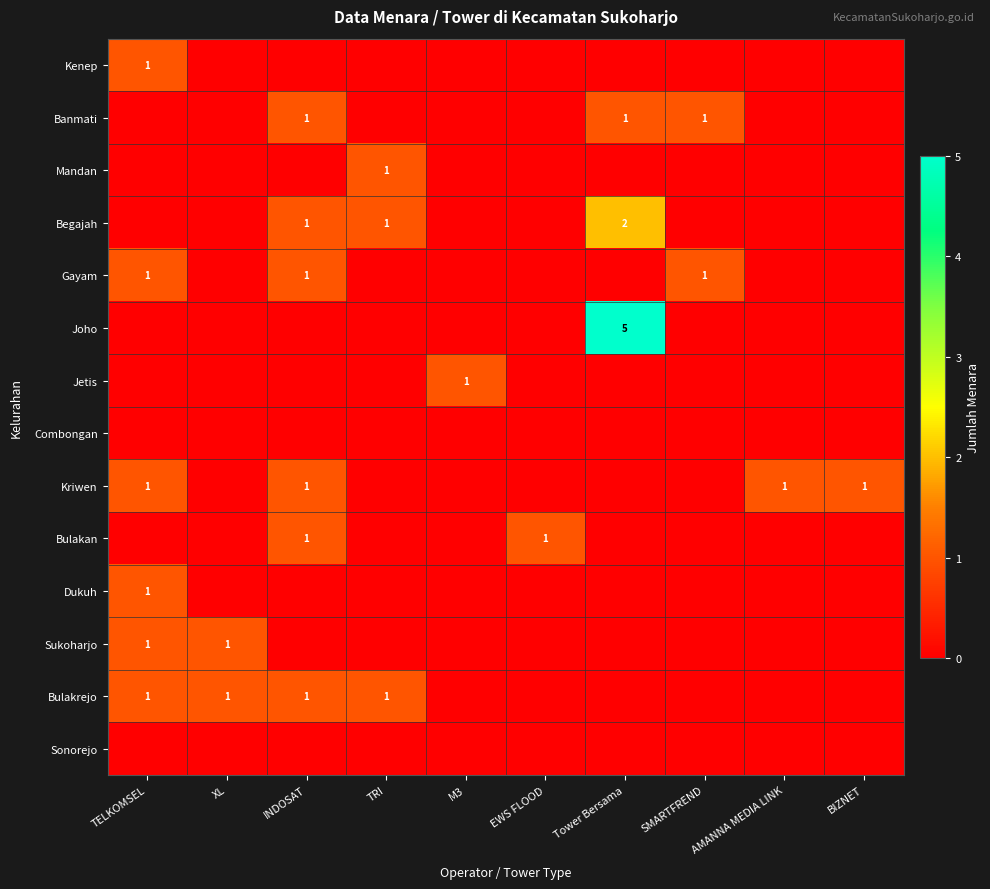

The value of Banmati at M3 is 0. True or false?

True